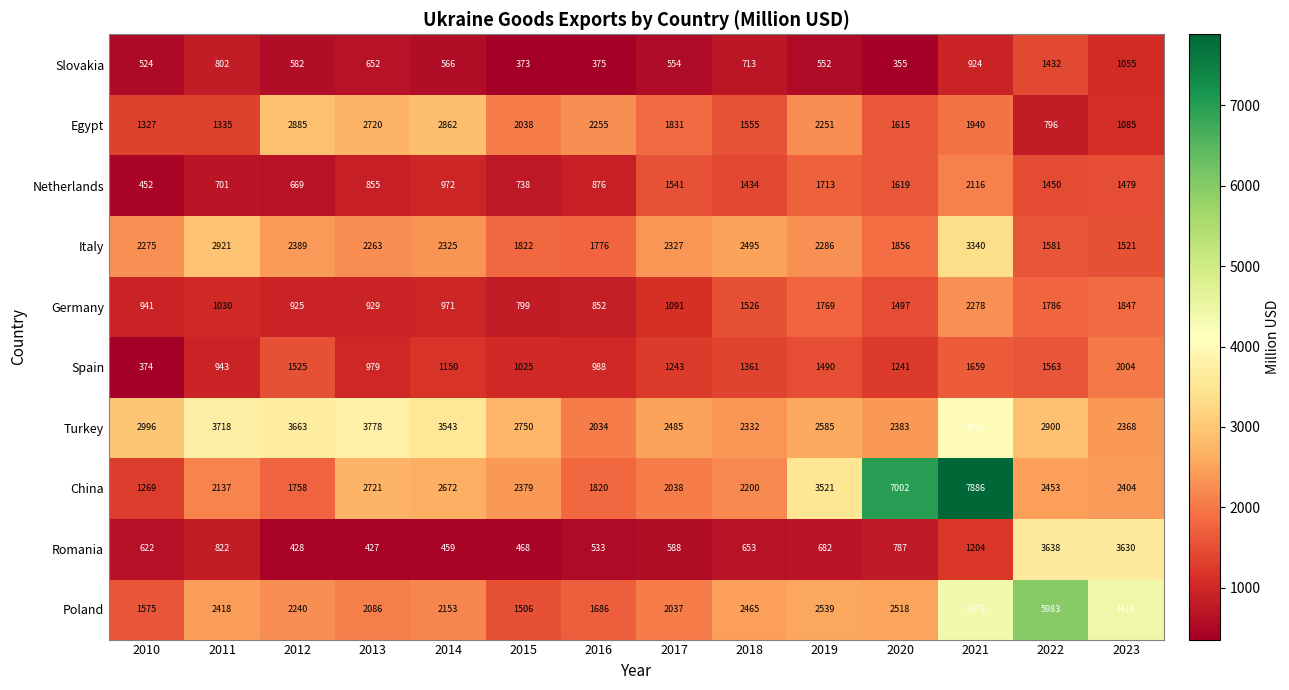

What is the difference between the Slovakia values at 2010 and 2023?

531